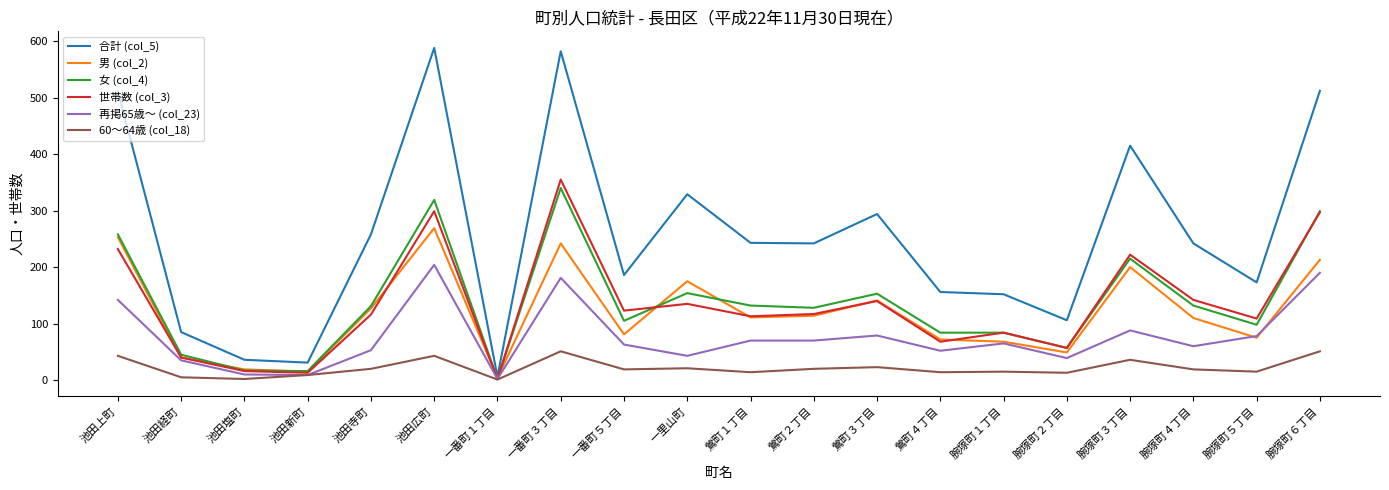

The value of 男 (col_2) at 一番町３丁目 is 56. True or false?

False